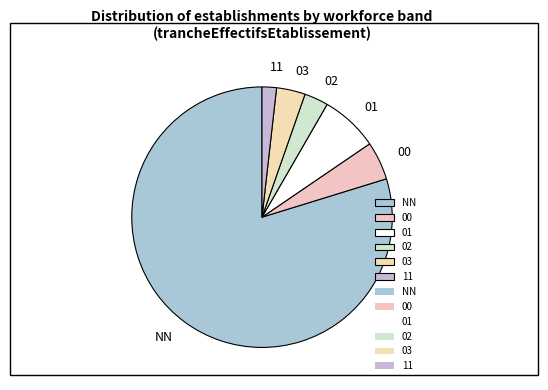

Which category has the smallest portion of the pie?

11